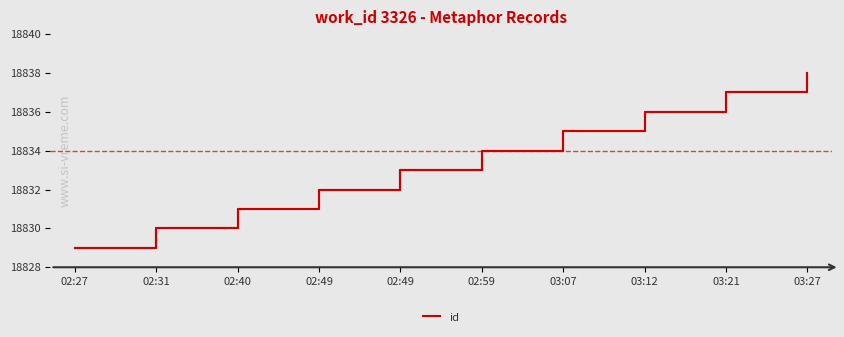

Which has a higher value, 02:49 or 02:49?

02:49